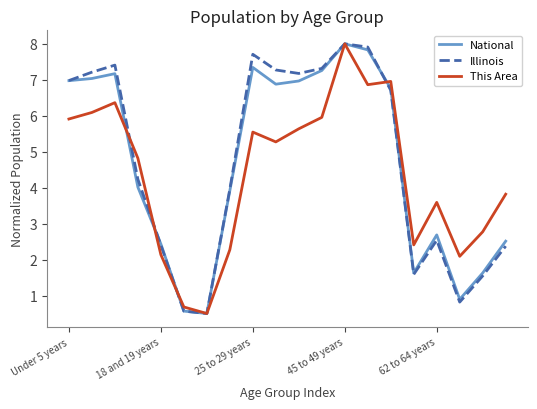

What are all the series names shown in the legend?

National, Illinois, This Area